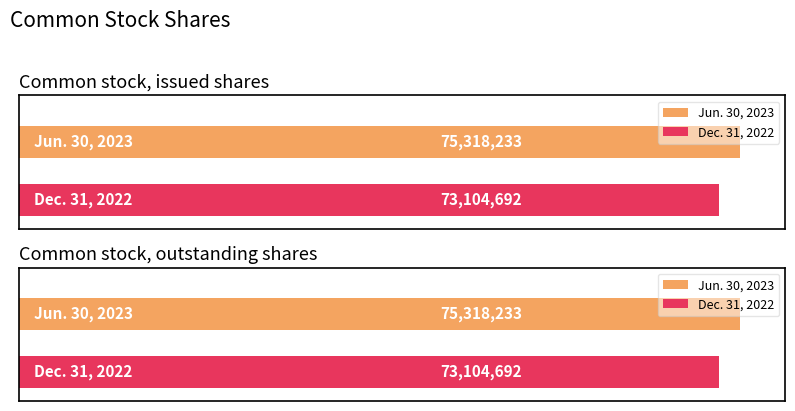

What is the average value of the Dec. 31, 2022 series?

73104692